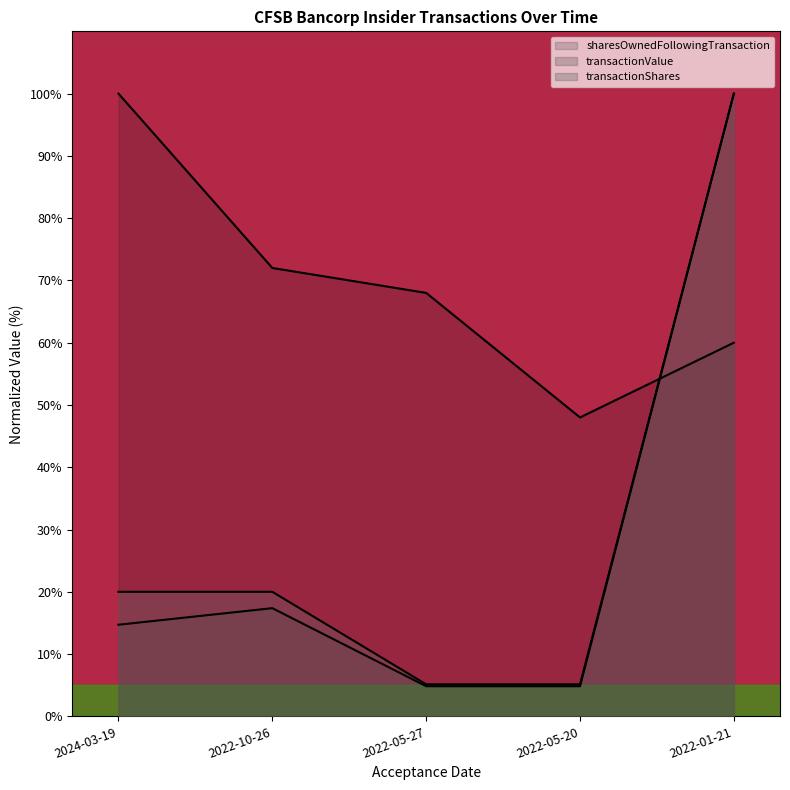

After their last crossing, which series has the higher values: transactionValue or sharesOwnedFollowingTransaction?

transactionValue